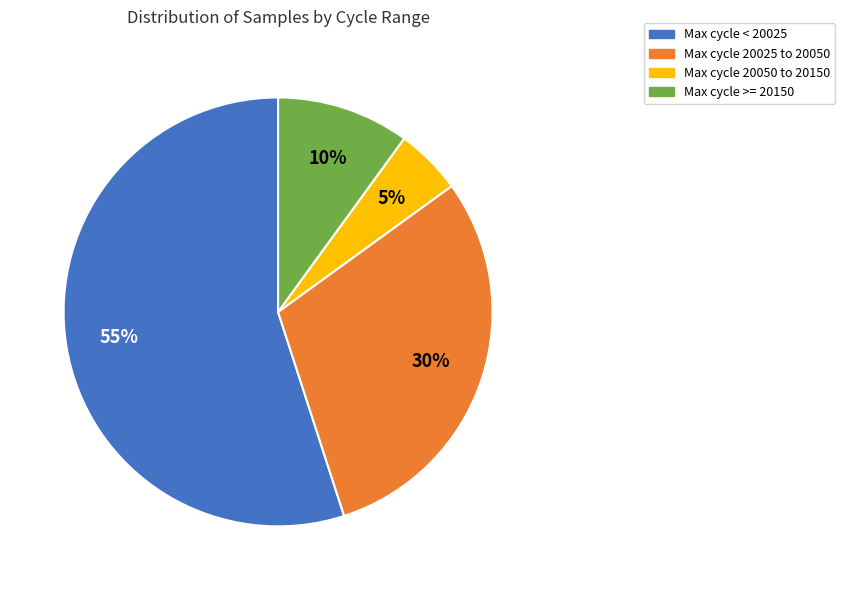

Between Max cycle 20025 to 20050 and Max cycle < 20025, which is larger?

Max cycle < 20025